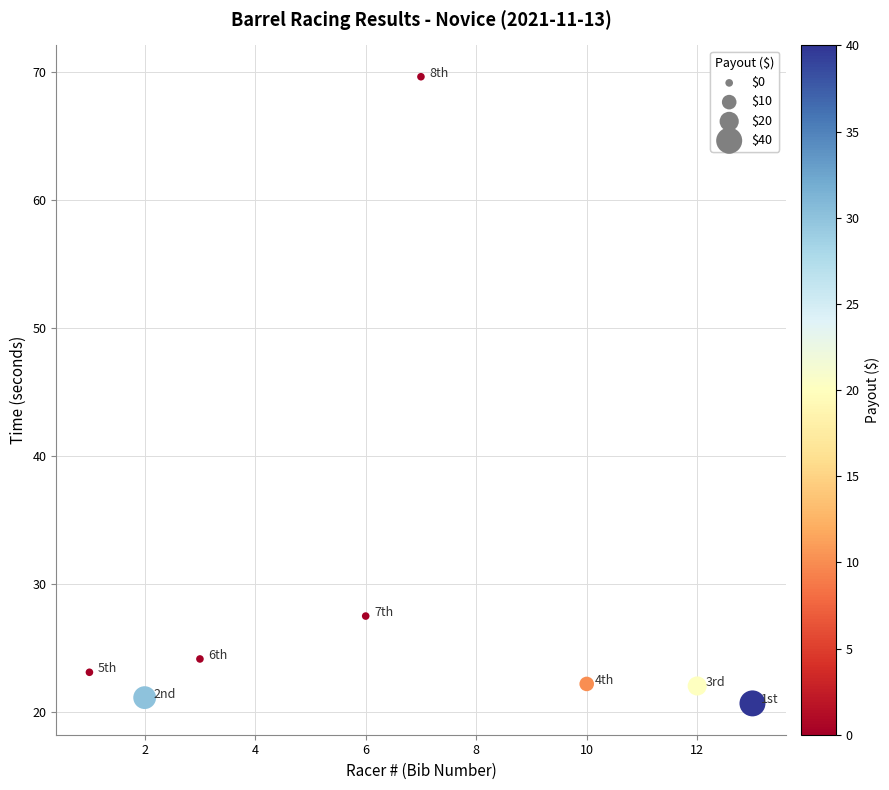

What Y value in the scatter plot is closest to 45?

27.5